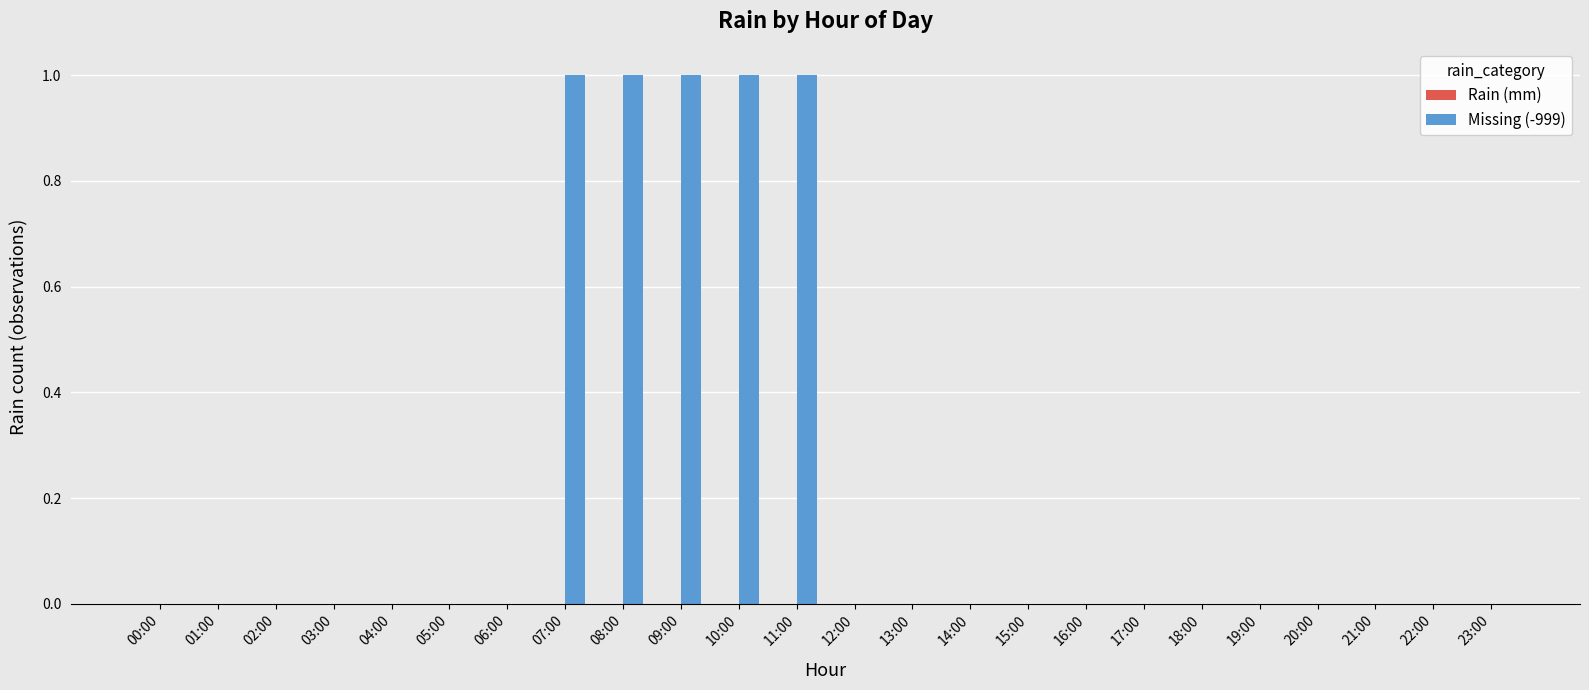

True or false: the data shows 0 at 00:00.

True